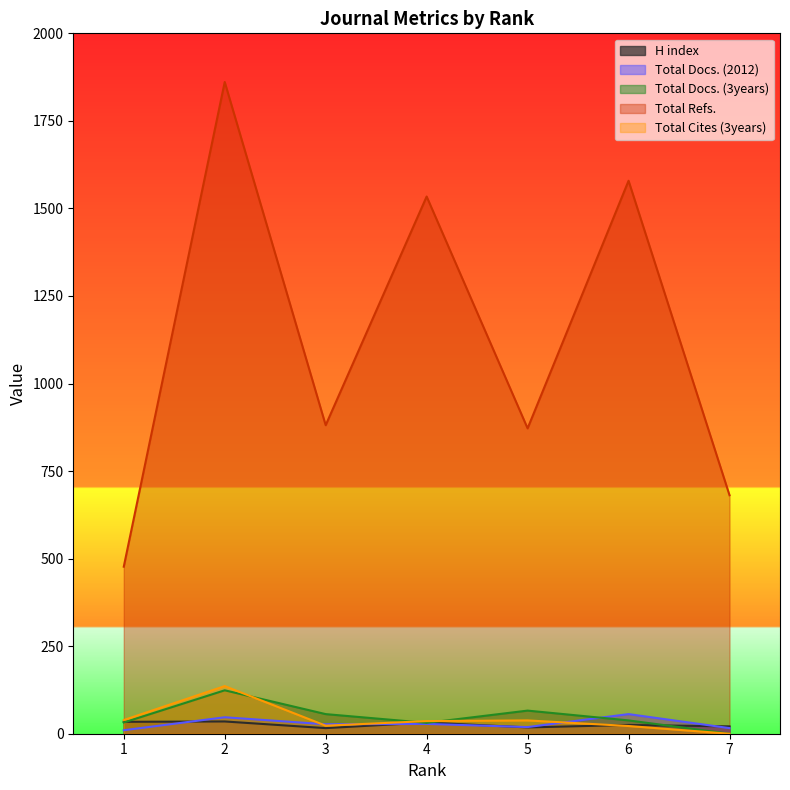

At how many categories does at least one series exceed 188?

7